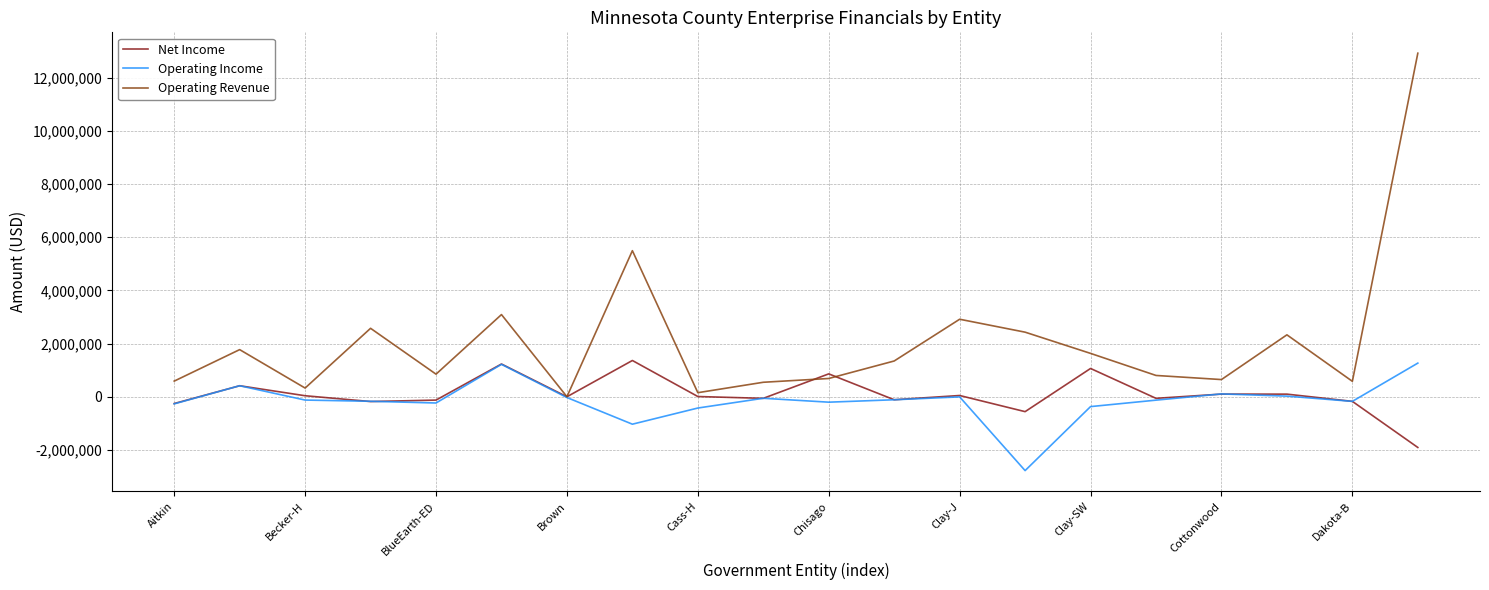

Which series has the widest spread of values?

Operating Revenue